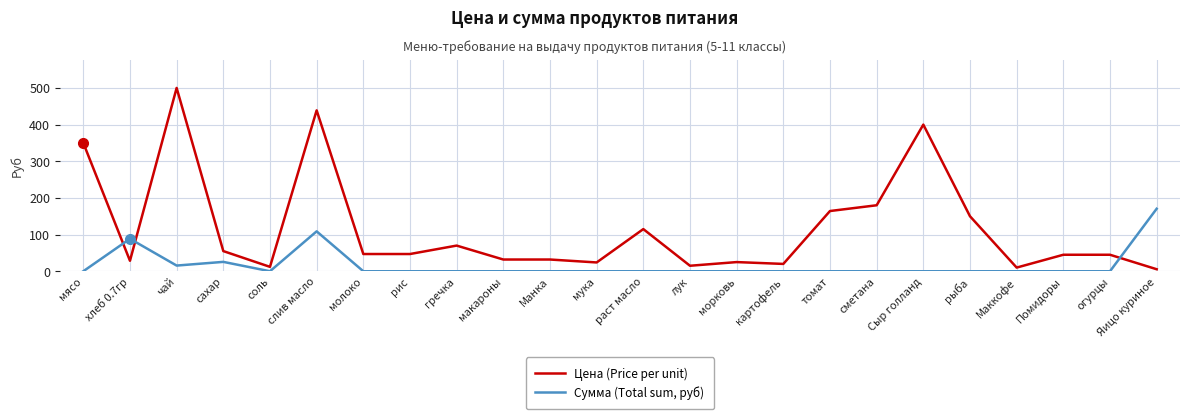

Where is Цена (Price per unit) nearest to the value 252?

сметана